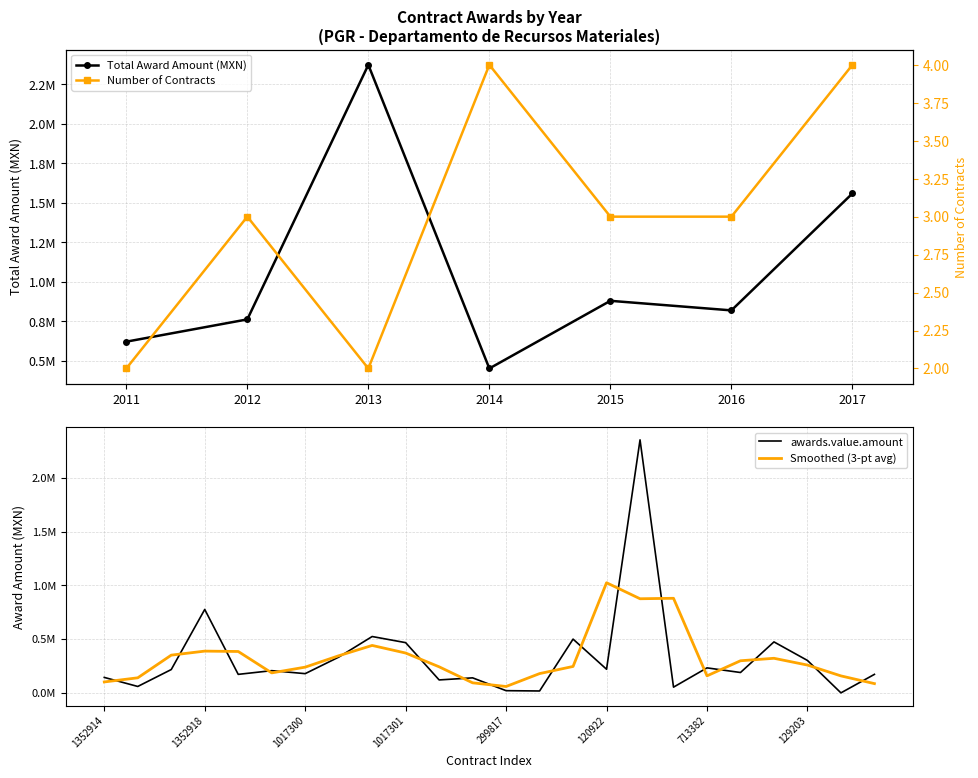

Which label corresponds to the smallest value in the chart?

516222